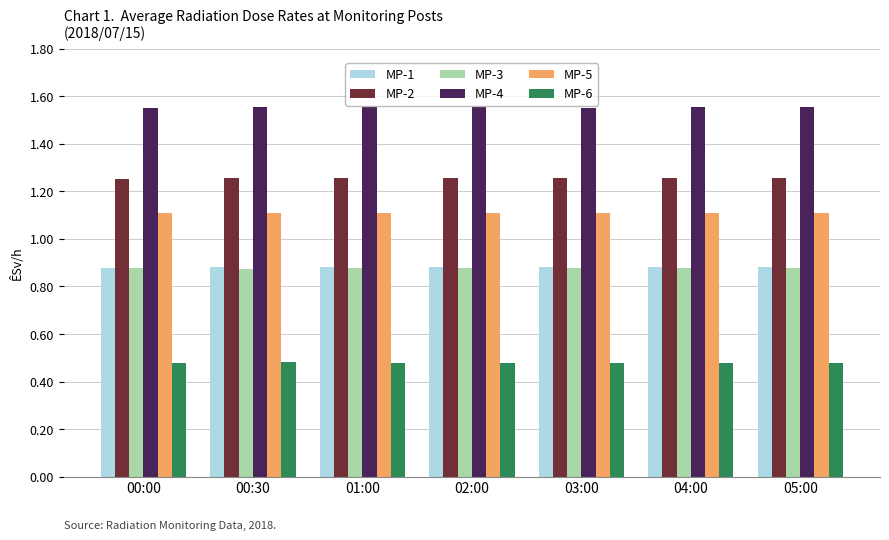

Which series has the largest total across all categories?

MP-4